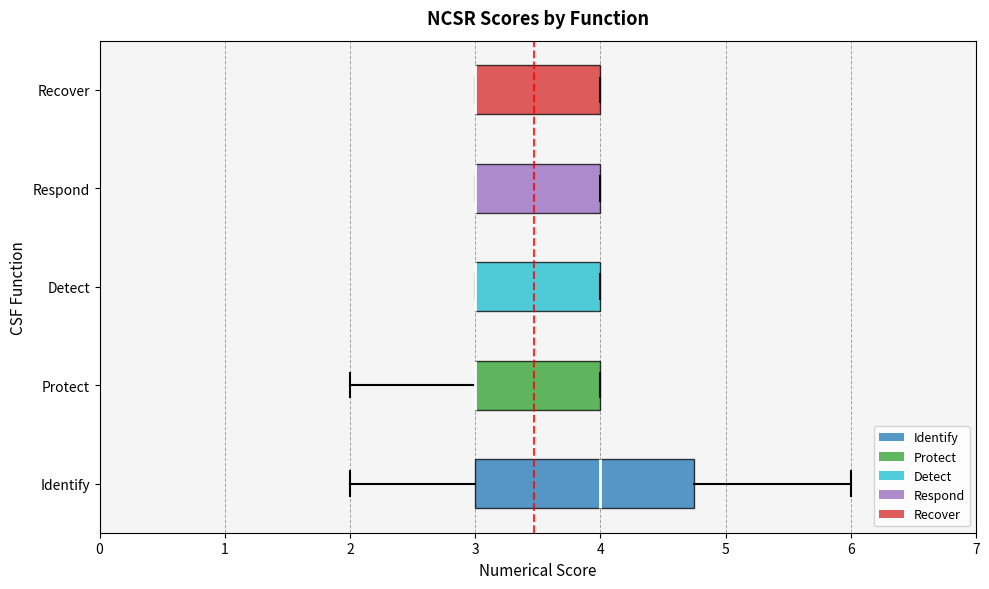

Which box is the widest, from its left edge to its right edge?

Identify